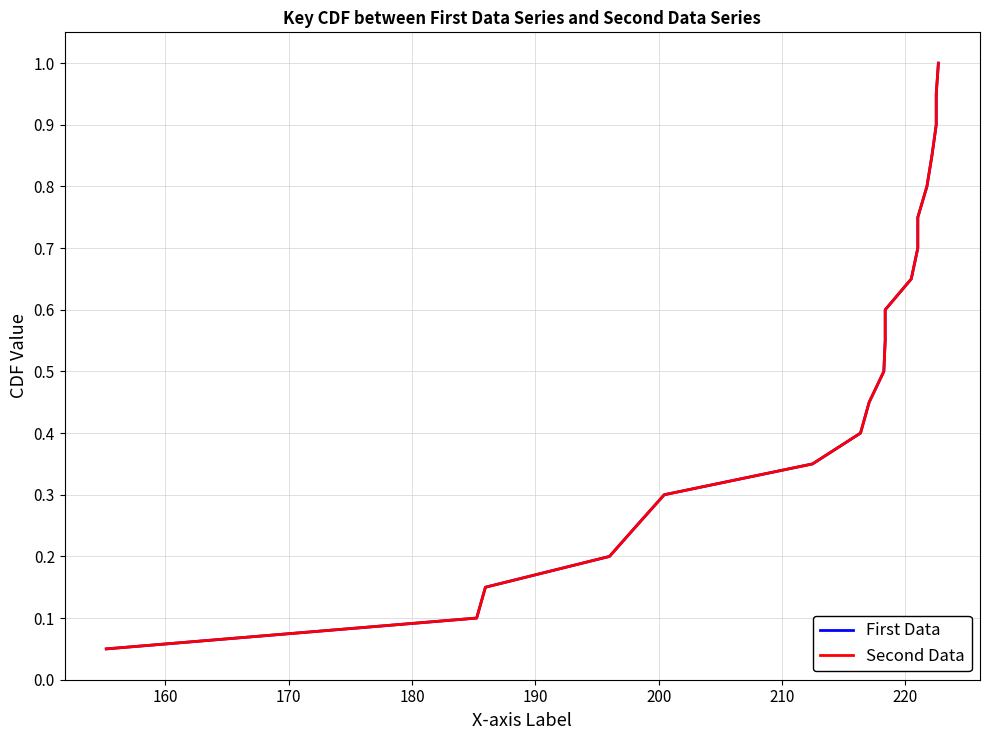

Is this an area chart (filled region under the line)?

No